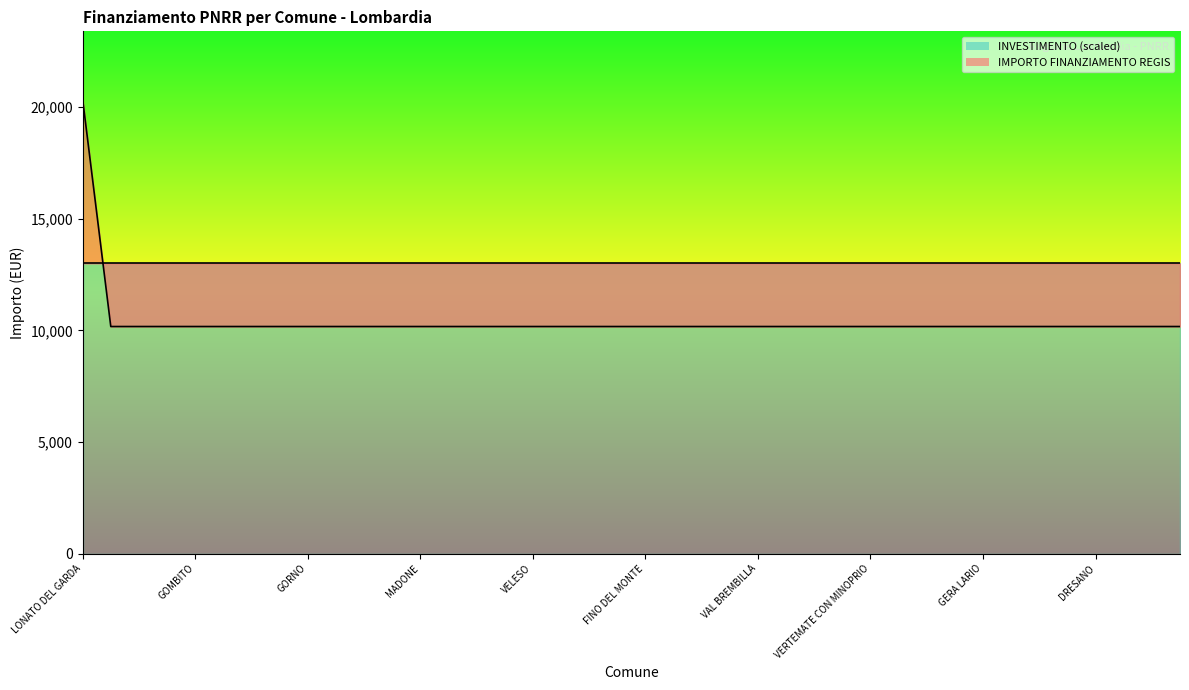

Reading left to right, what are all the values shown in this chart?

20344	10172	10172	10172	10172	10172	10172	10172	10172	10172	10172	10172	10172	10172	10172	10172	10172	10172	10172	10172	10172	10172	10172	10172	10172	10172	10172	10172	10172	10172	10172	10172	10172	10172	10172	10172	10172	10172	10172	10172